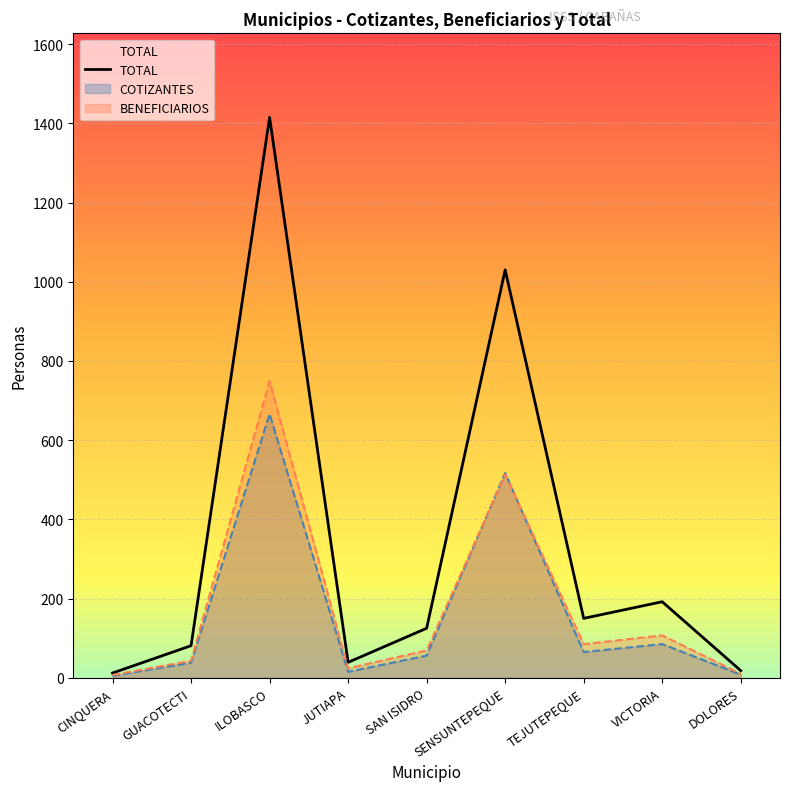

Between JUTIAPA and GUACOTECTI, which is larger?

GUACOTECTI